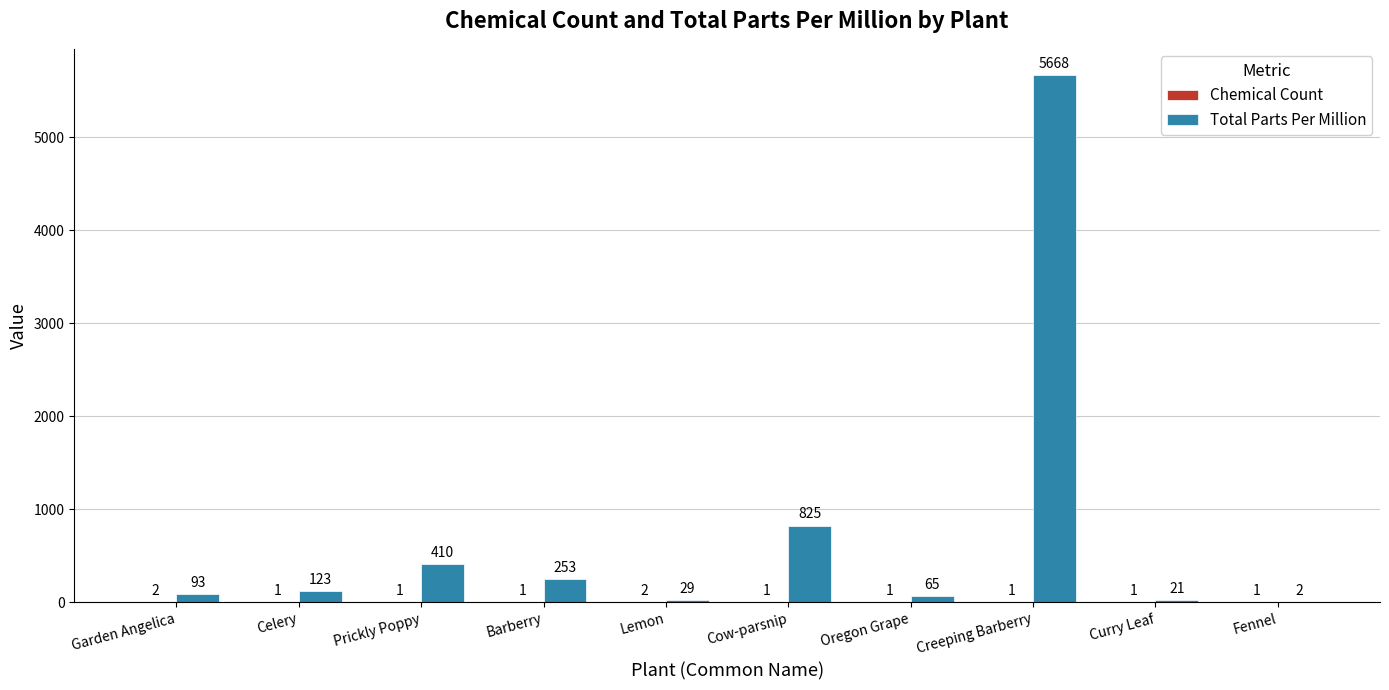

Which series changed the most between Celery and Oregon Grape?

Total Parts Per Million